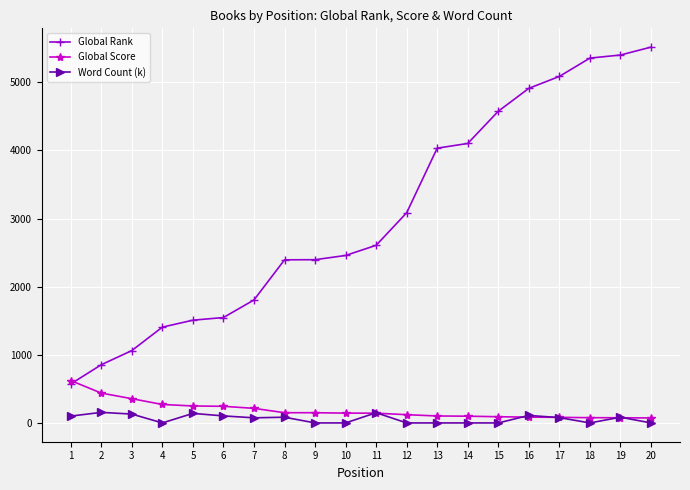

What is the maximum value shown in the chart?

5516